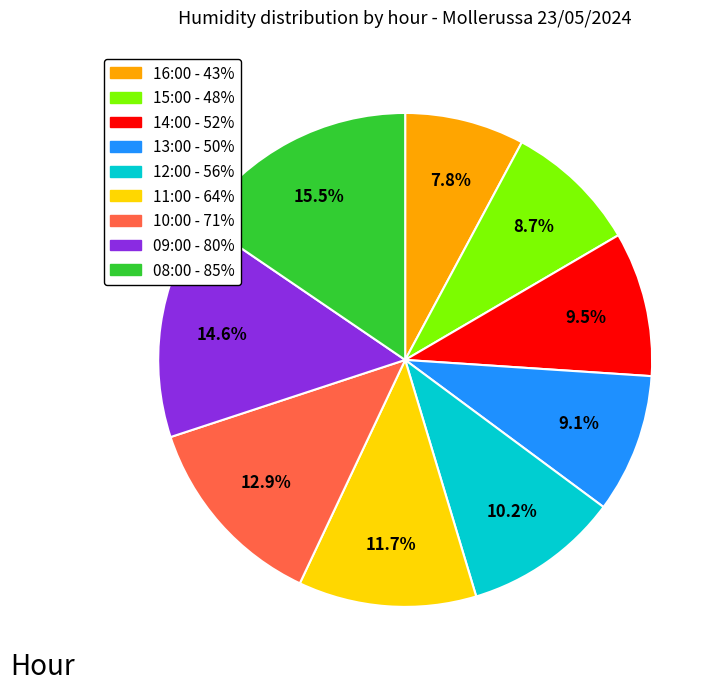

Combined, do 11:00 - 64% and 08:00 - 85% account for over 50%?

No